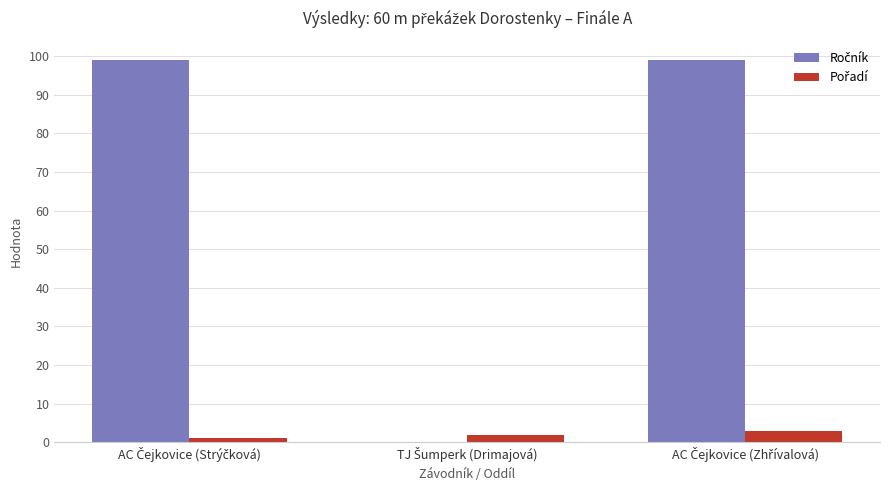

What is the maximum value shown in the chart?

99